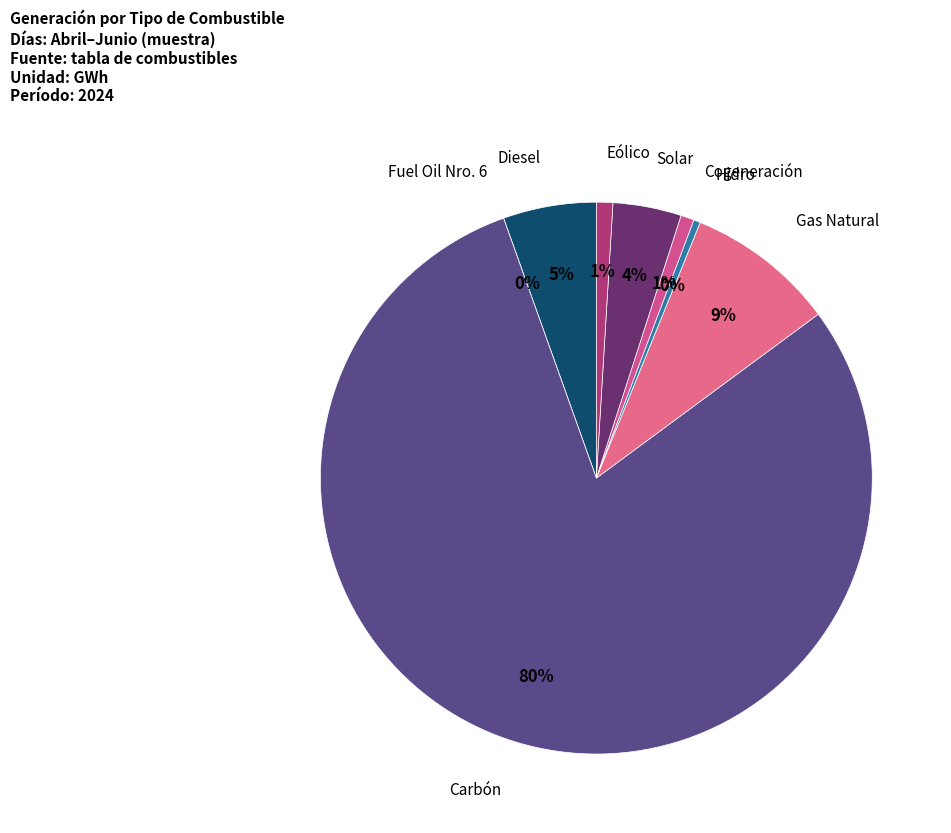

Combined, what portion of the pie is Hidro and Cogeneración?

1.2%